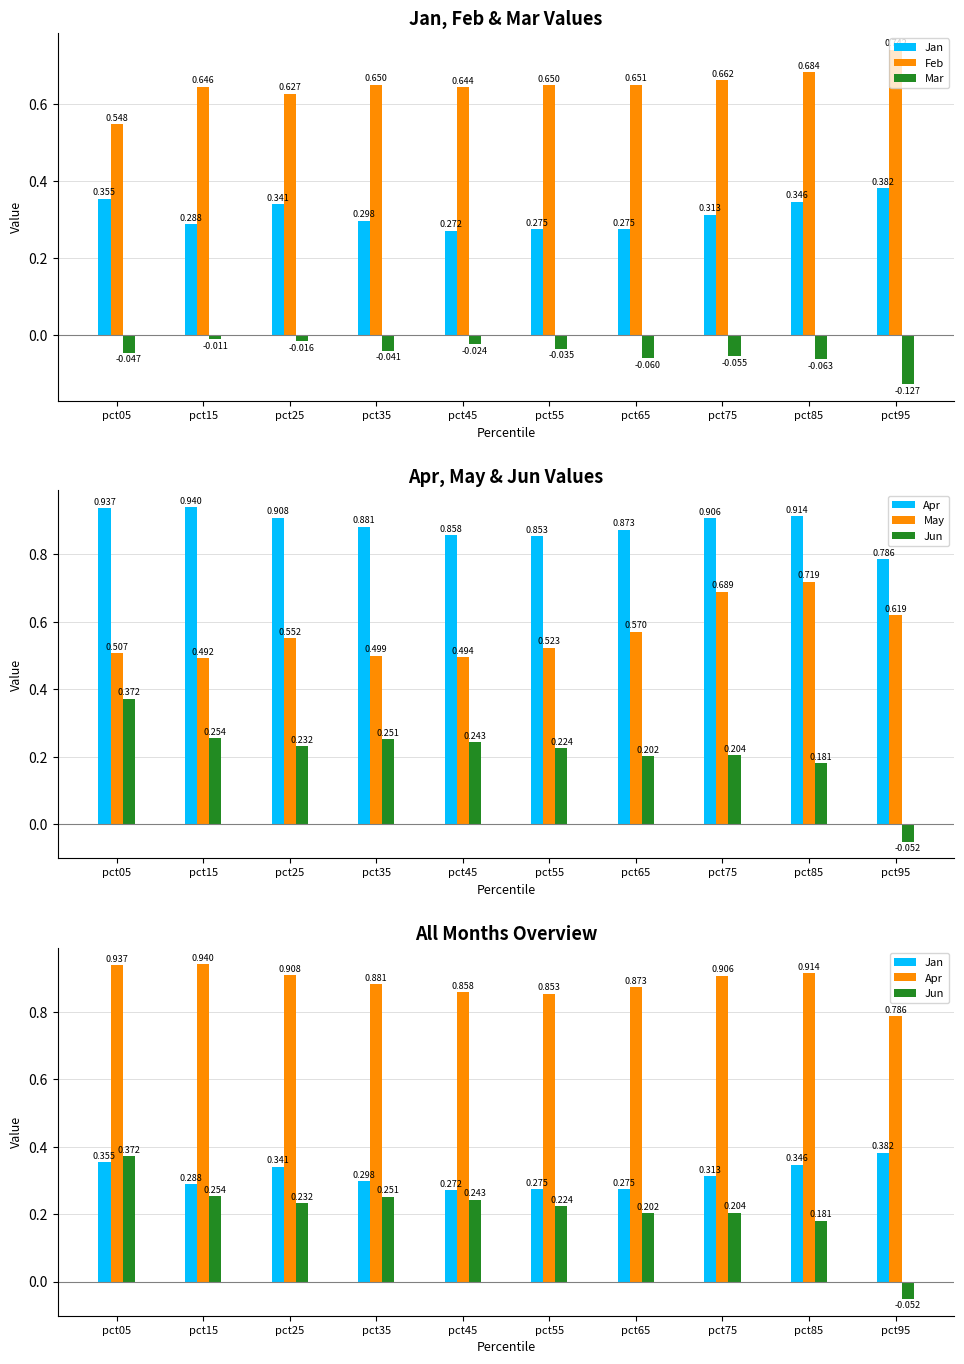

What are all the series names shown in the legend?

Jan, Feb, Mar, Apr, May, Jun